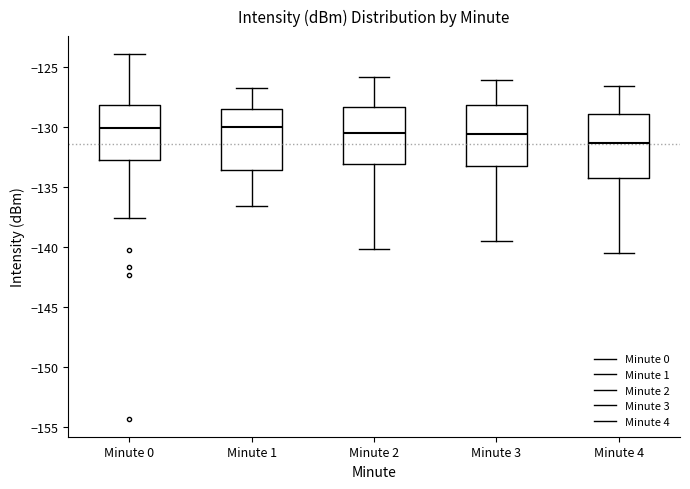

Reading left to right, transcribe this box plot: for each box, give where its median line is, the range the box spans, and where its two whiskers end, as read against the y-axis. The values are not printed on the chart, so give them approximately, as read against the axis.

Minute 0: median -130.0, box -133.0 to -128.0, whiskers -137.5 to -124.0
Minute 1: median -130.0, box -133.5 to -128.5, whiskers -136.5 to -127.0
Minute 2: median -130.5, box -133.0 to -128.5, whiskers -140.0 to -126.0
Minute 3: median -130.5, box -133.5 to -128.0, whiskers -139.5 to -126.0
Minute 4: median -131.5, box -134.5 to -129.0, whiskers -140.5 to -126.5